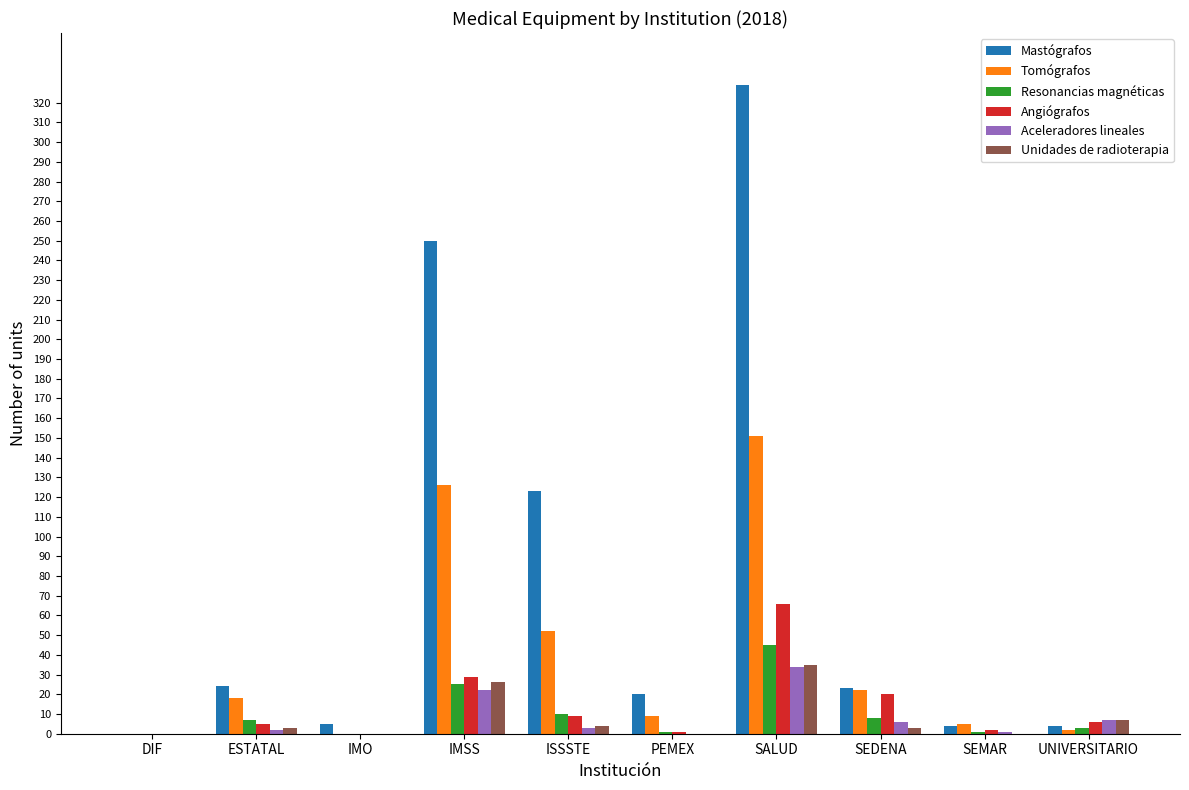

What is the sum of all Mastógrafos values?

782